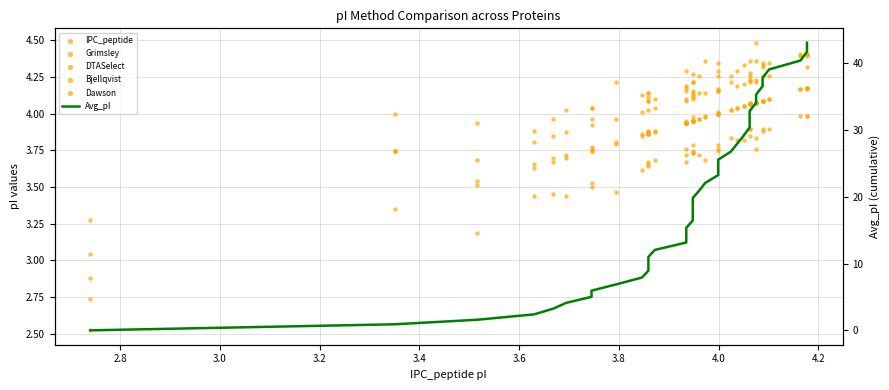

At how many categories does at least one series exceed 39?

4